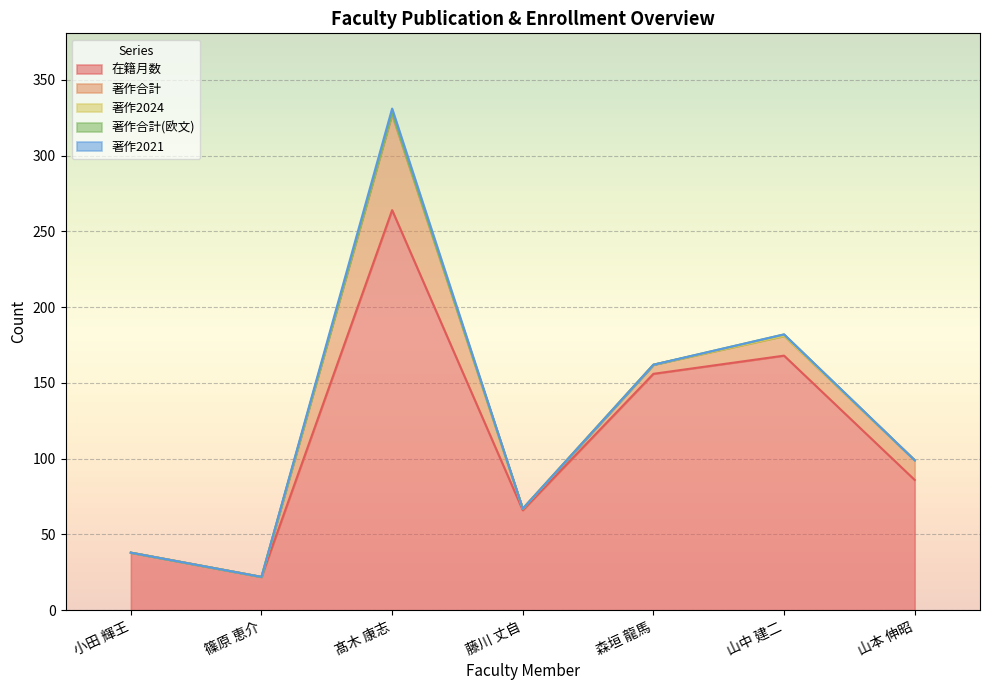

At which label does 在籍月数 reach its minimum?

篠原 恵介